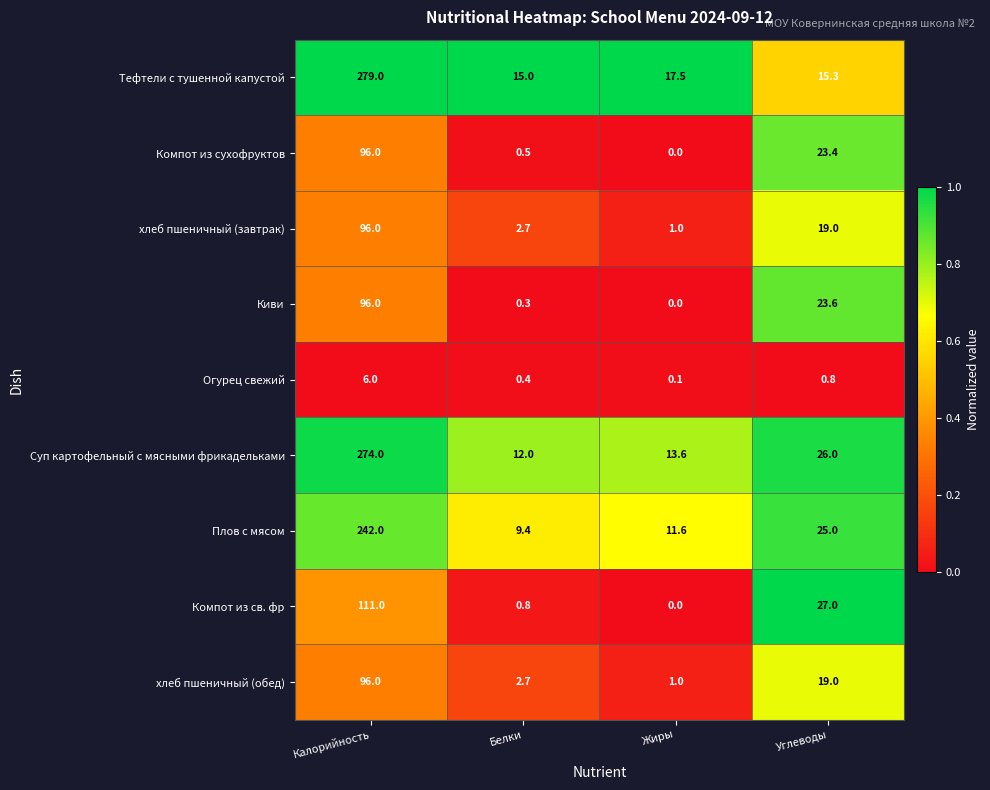

What is the average value of the Тефтели с тушенной капустой series?

81.7